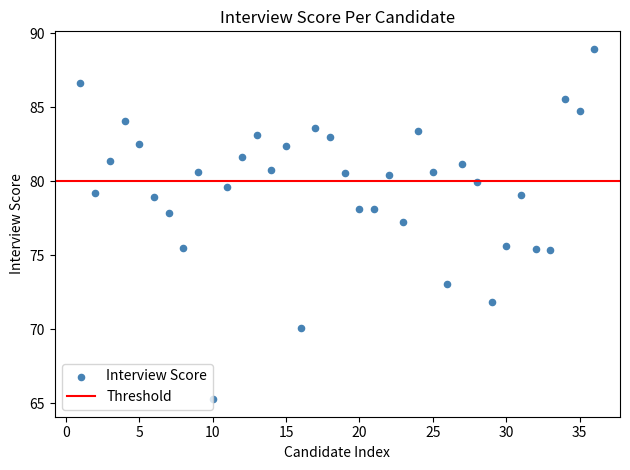

What is the range of Y values (max minus min)?

23.7